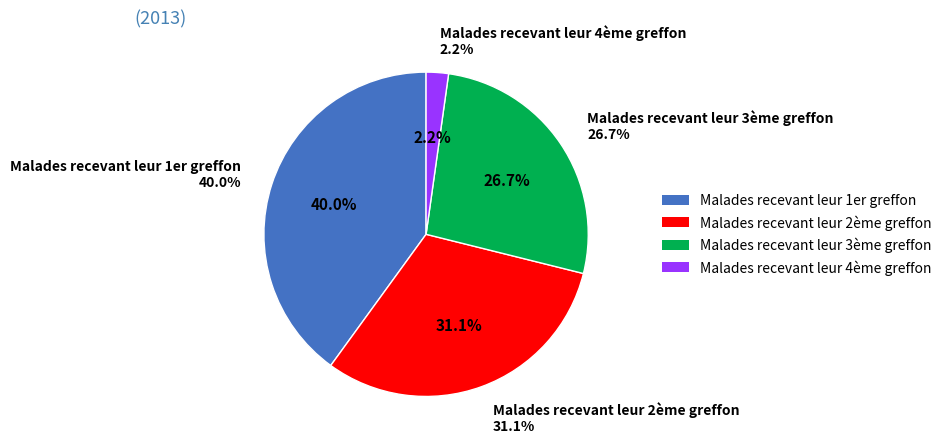

How many segments does this pie chart have?

4